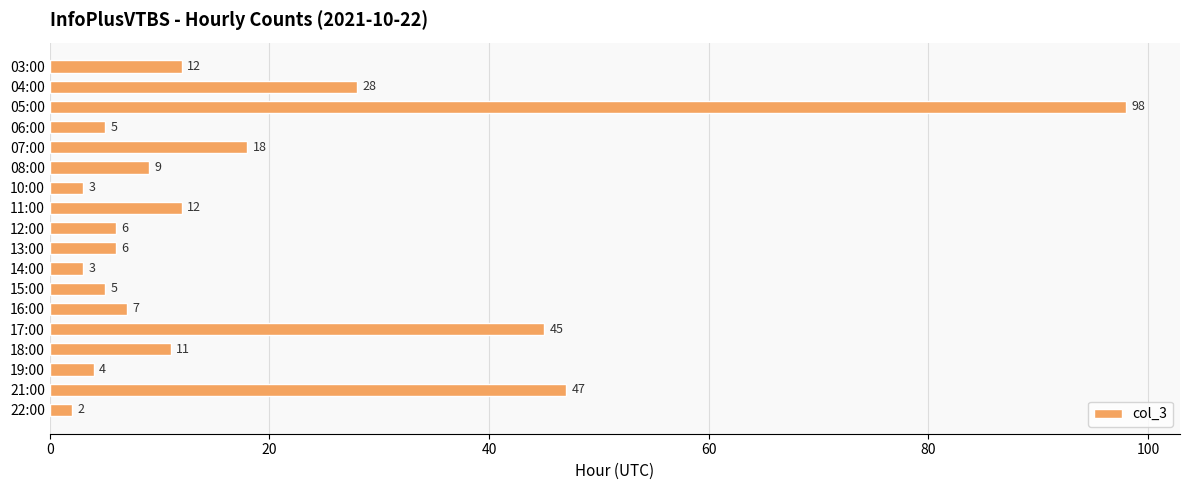

Where is the data nearest to the value 50?

21:00